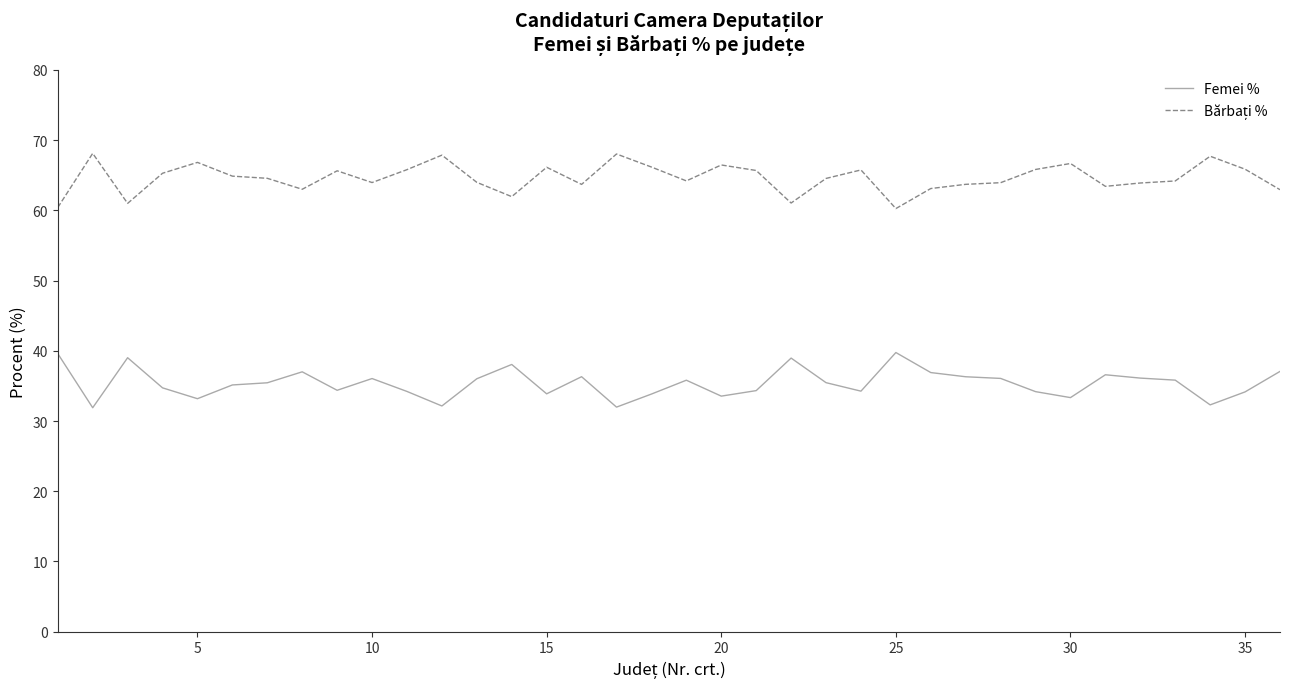

What is the highest value of the Femei % series?

39.8